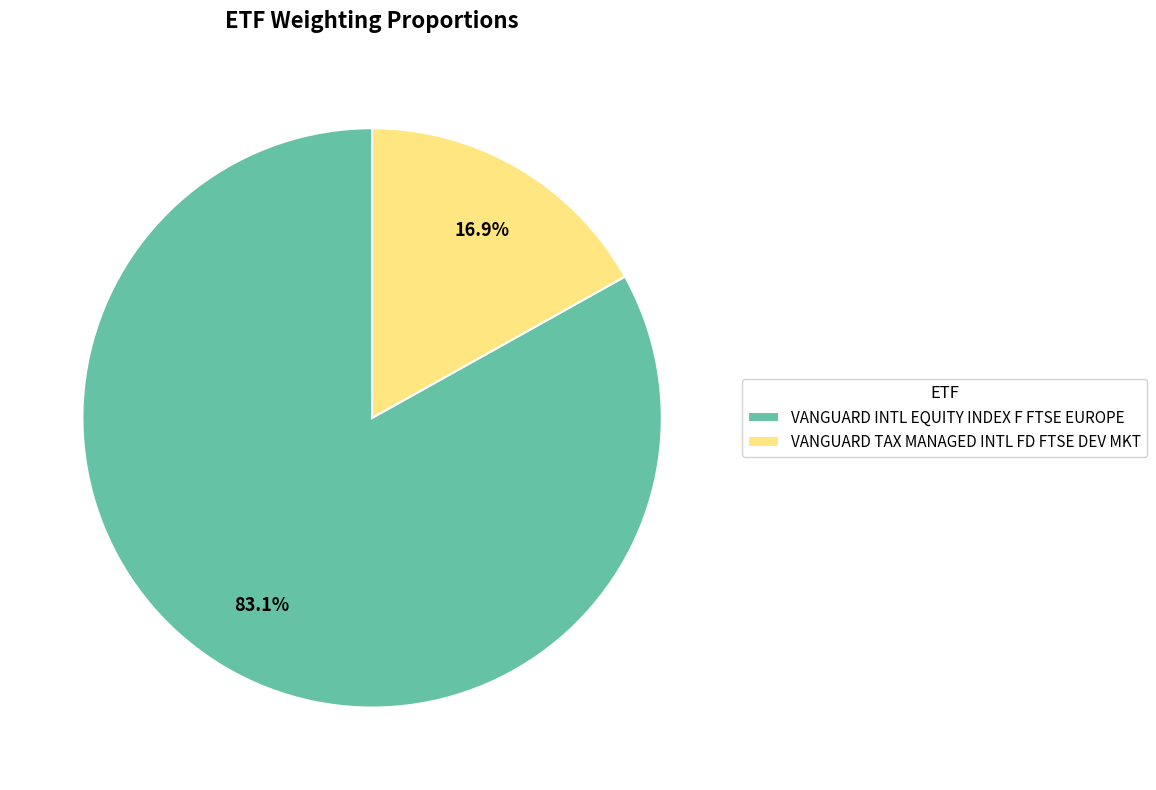

How many slices are in this pie chart?

2